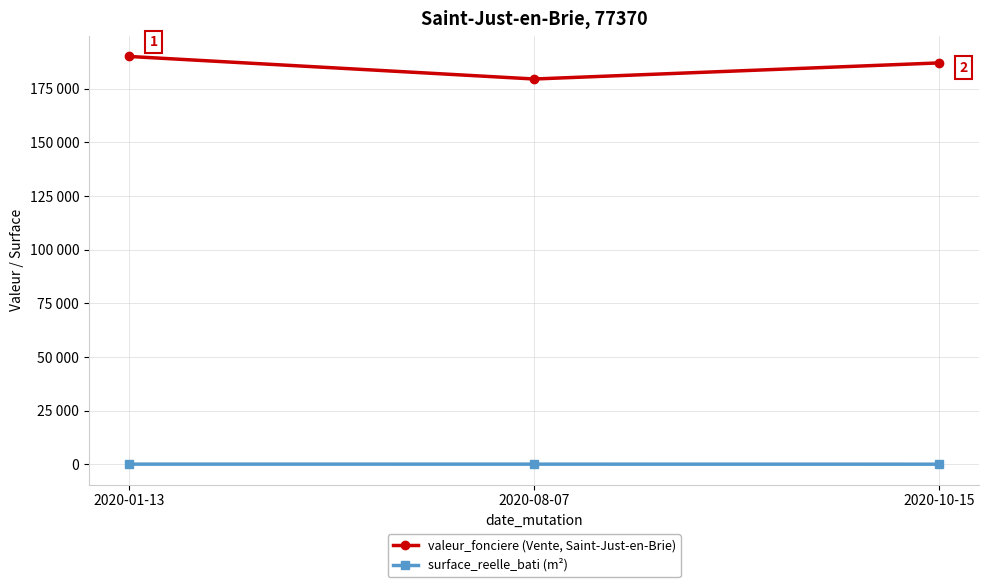

What is the label of the 3rd point from the right?

2020-01-13